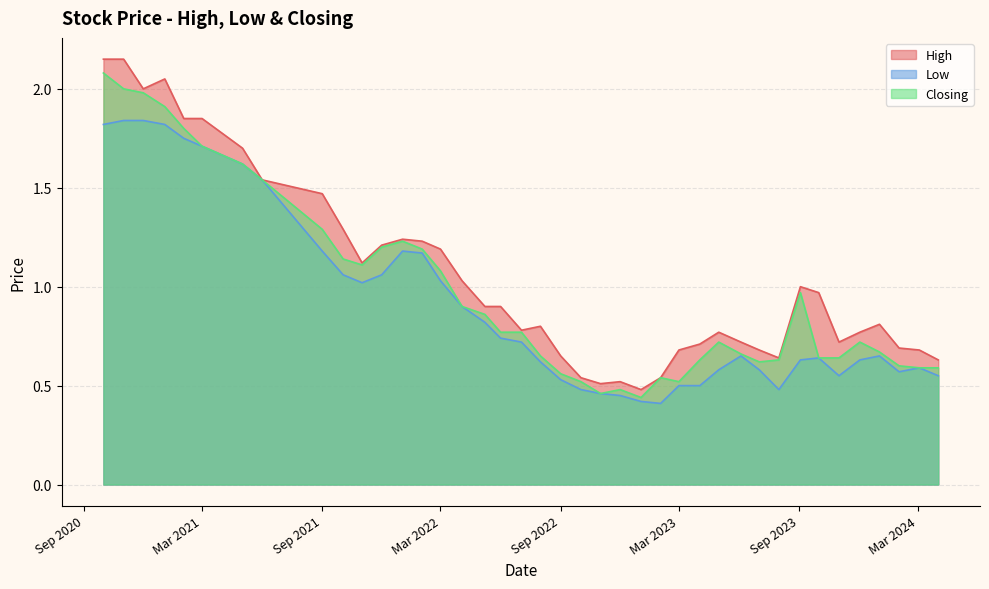

What is the difference between the maximum and minimum values in the Closing series?

1.6